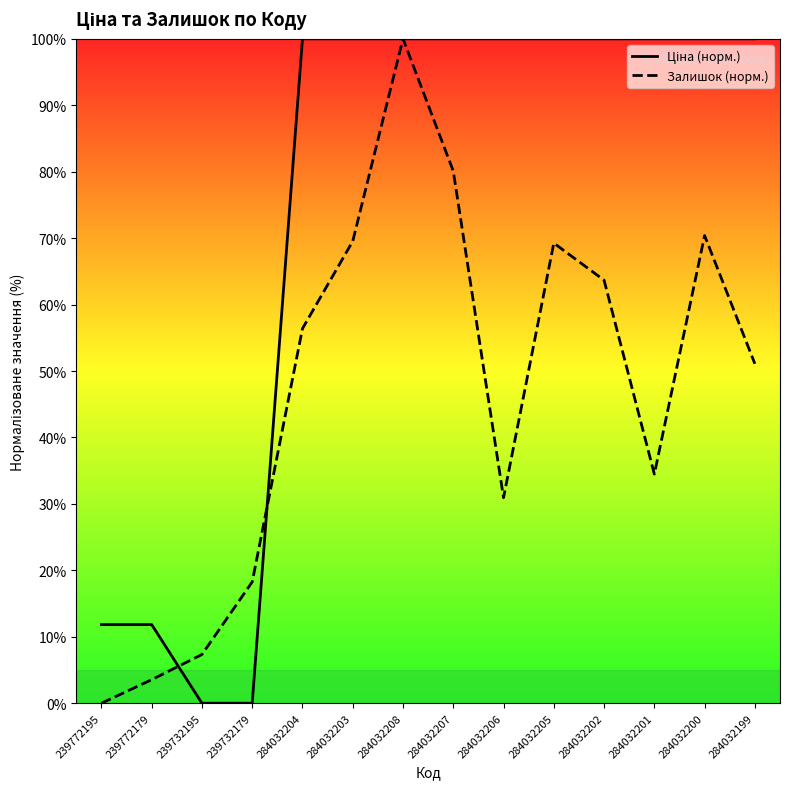

What is the difference between the highest and lowest values at 284032202?

36.3